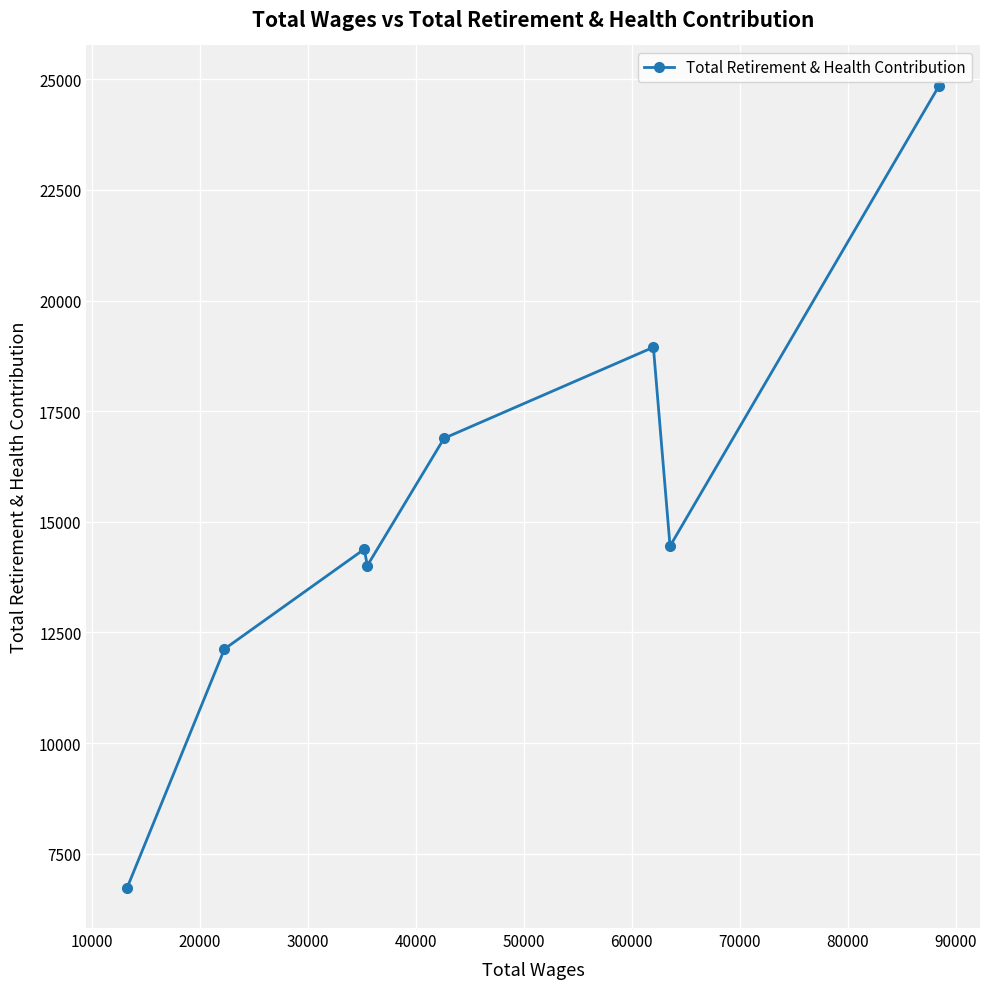

What is the sum of all values?

122385